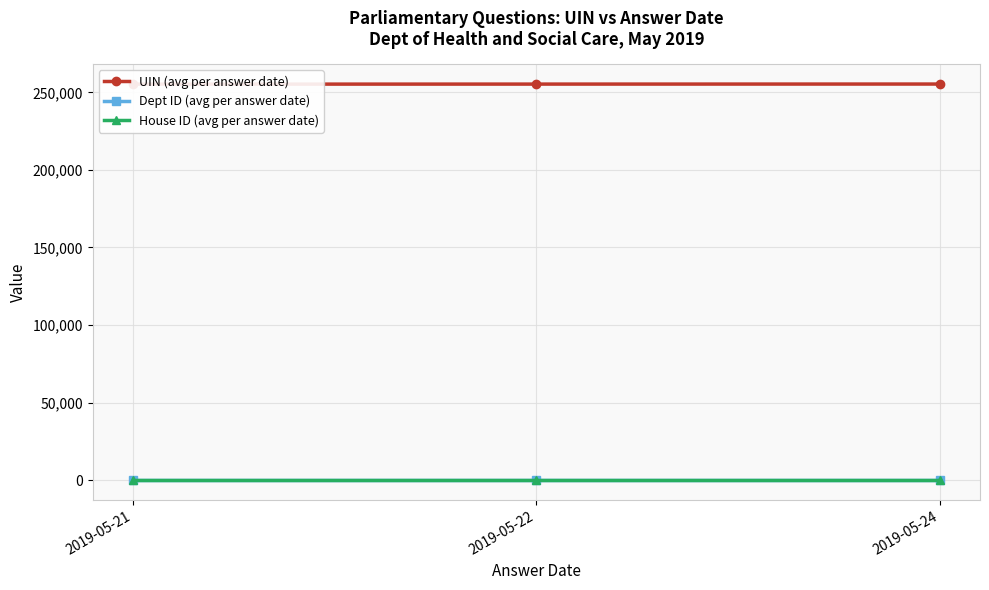

Does the chart display data point markers on the line(s)?

Yes